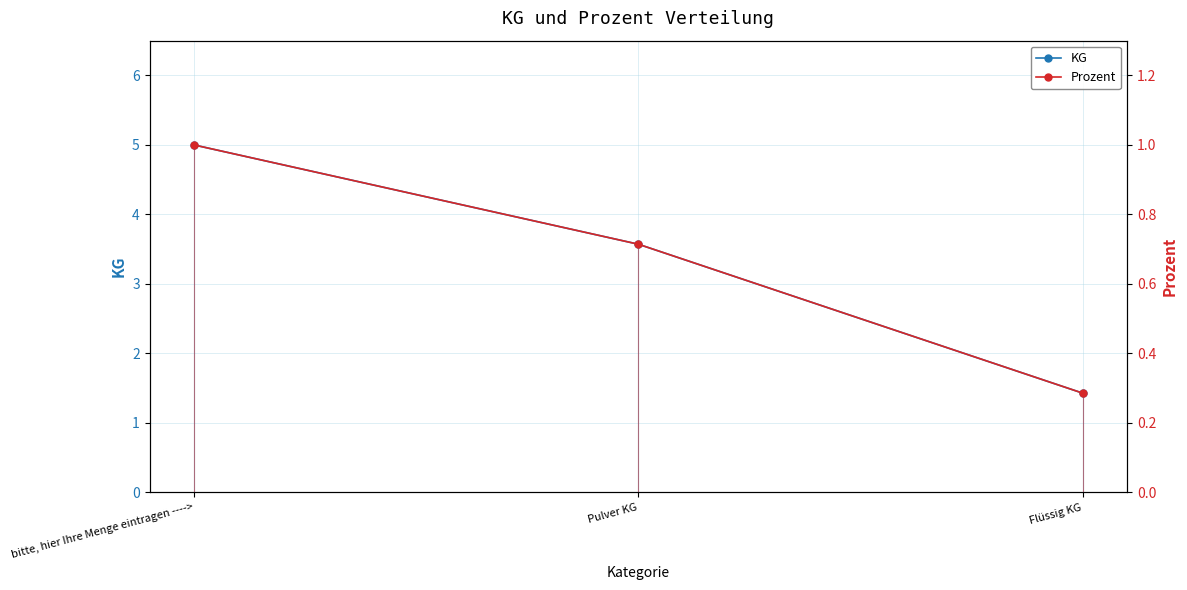

True or false: KG has a value of 2.0 at bitte, hier Ihre Menge eintragen ---->.

False